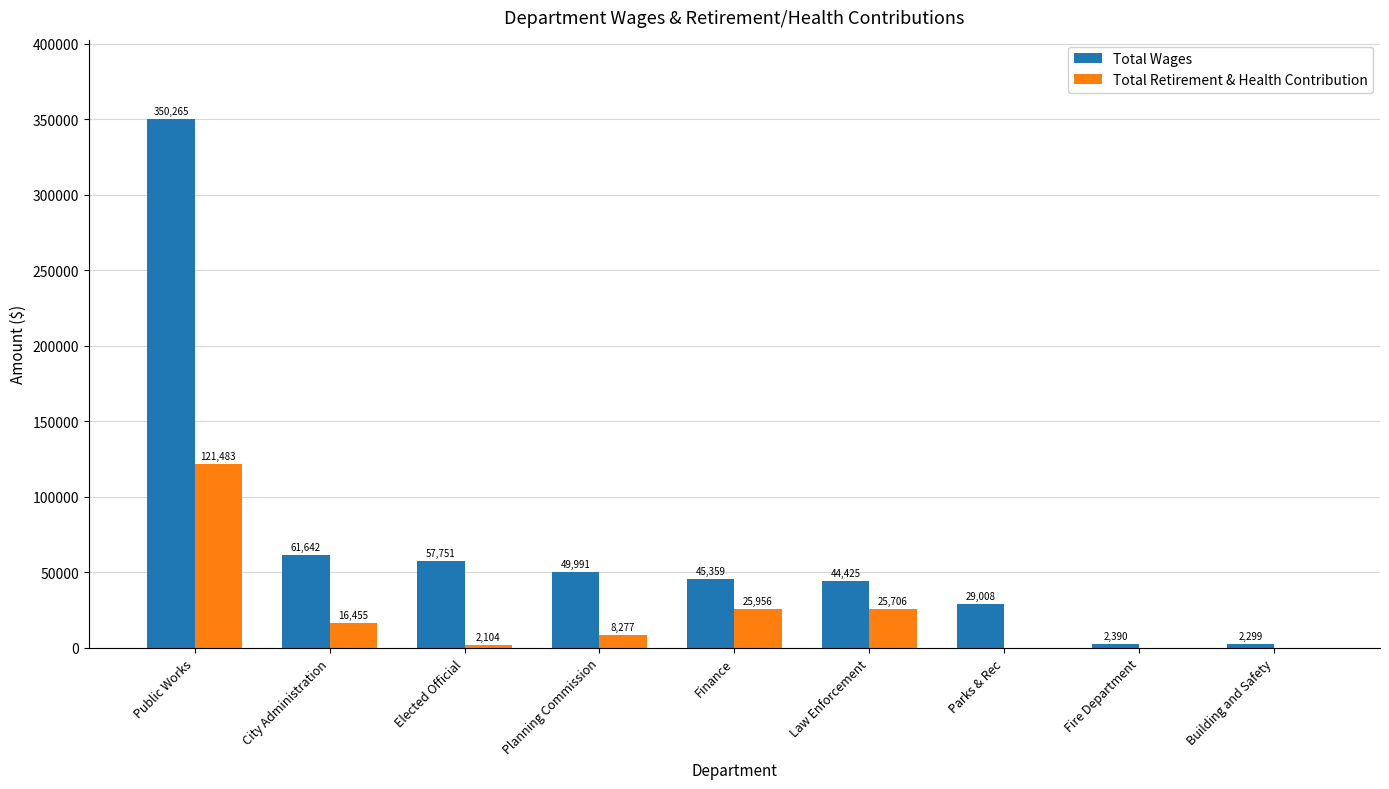

What are all the series names shown in the legend?

Total Wages, Total Retirement & Health Contribution